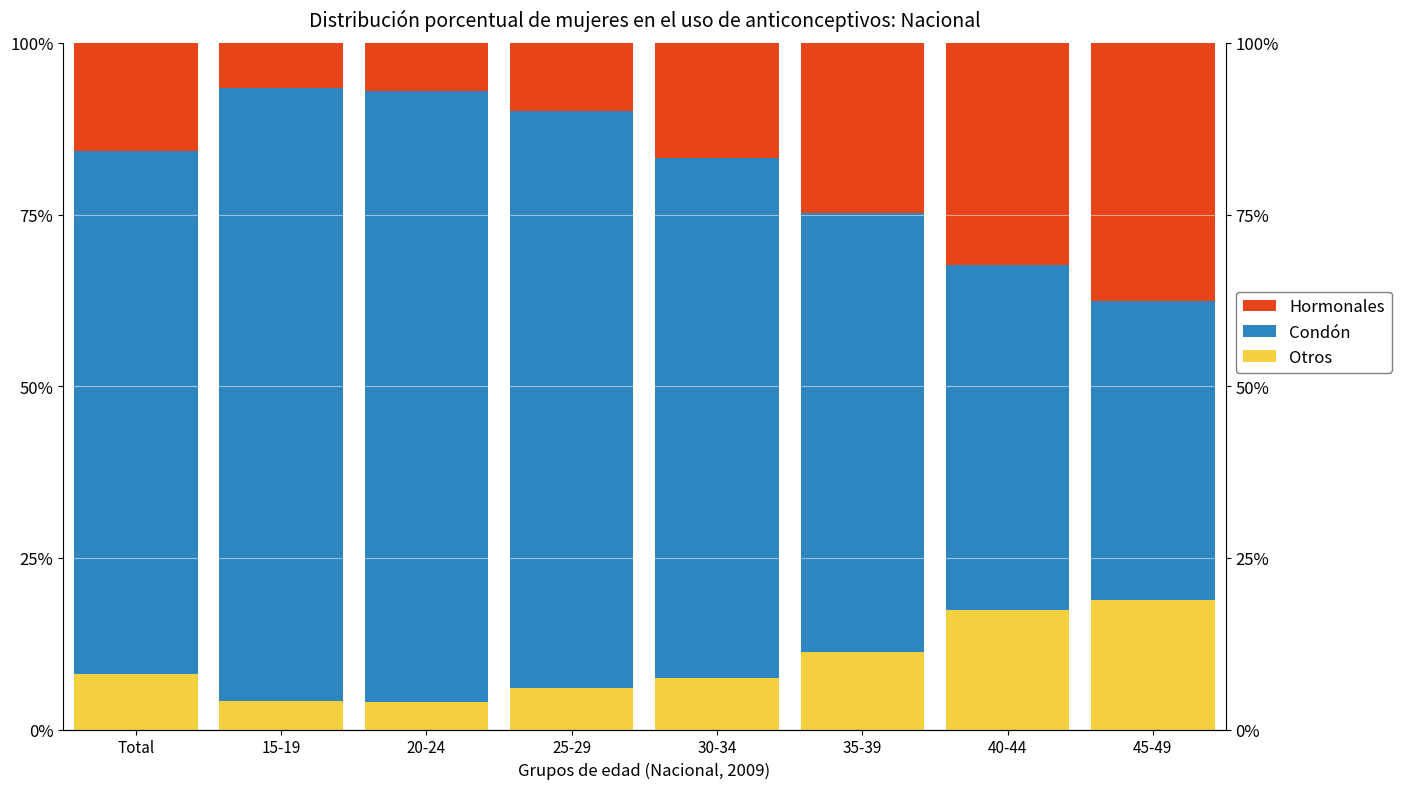

Where is Otros 2009 nearest to the value 11?

35-39